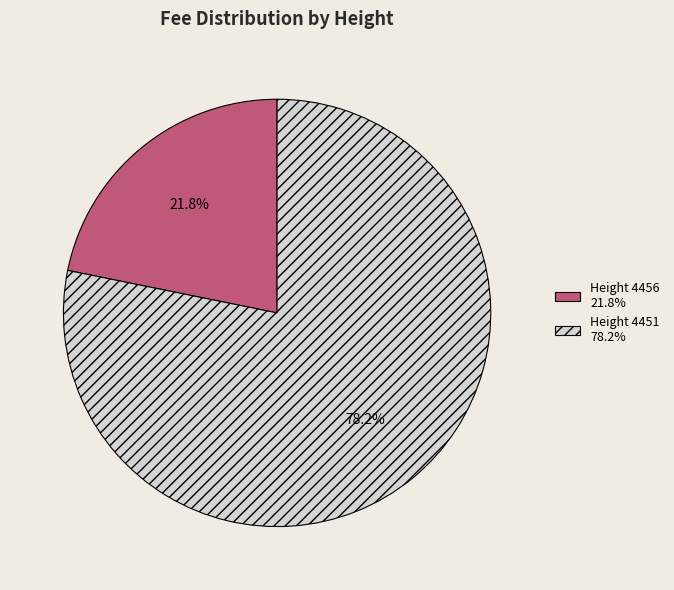

To the nearest percent, what portion does Height 4451 represent?

78%